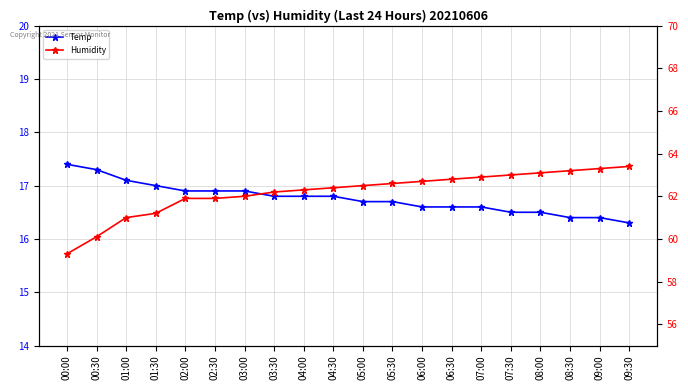

Where is Humidity nearest to the value 61?

01:00